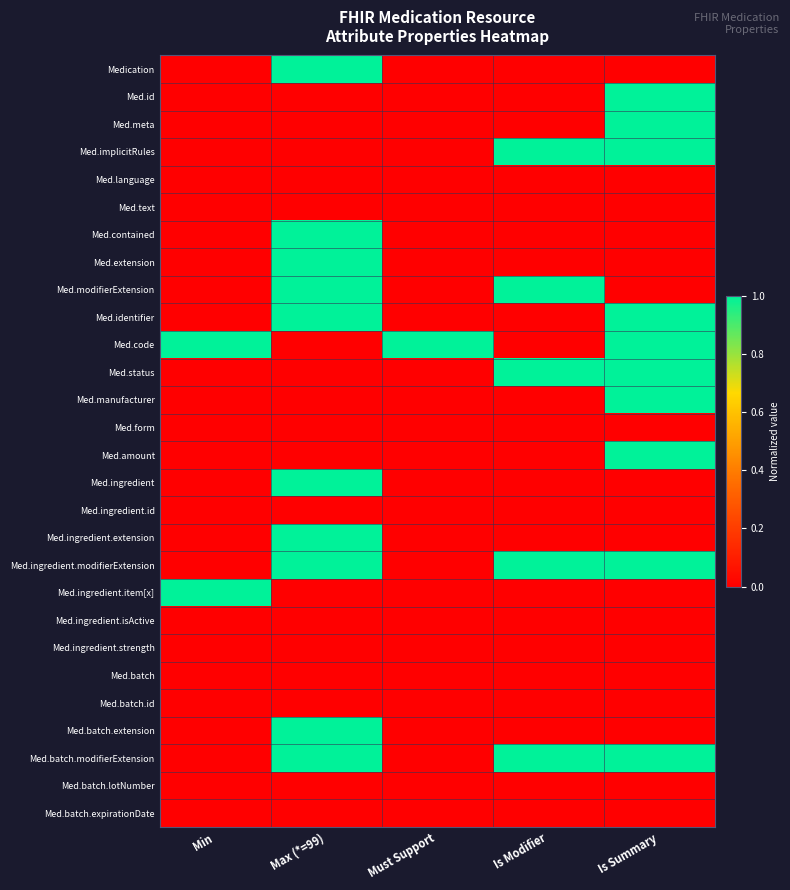

How many categories are shown in the chart?

5